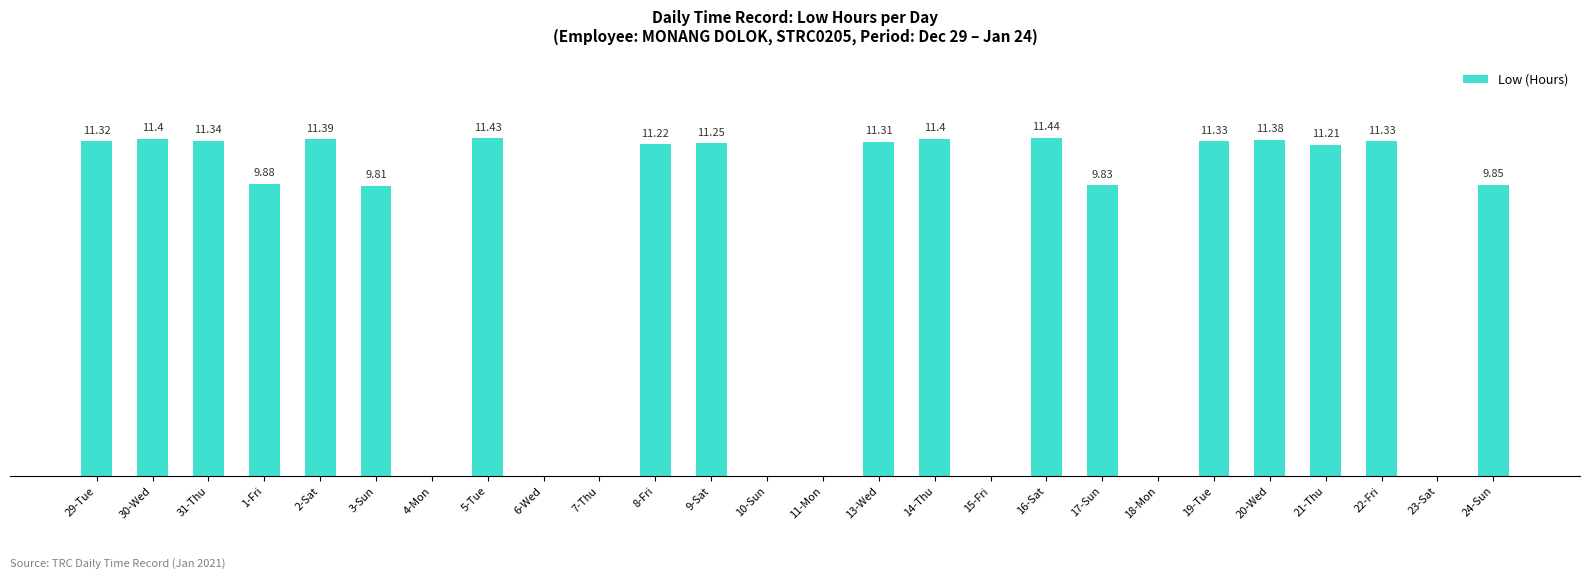

Which has a higher value, 6-Wed or 2-Sat?

2-Sat